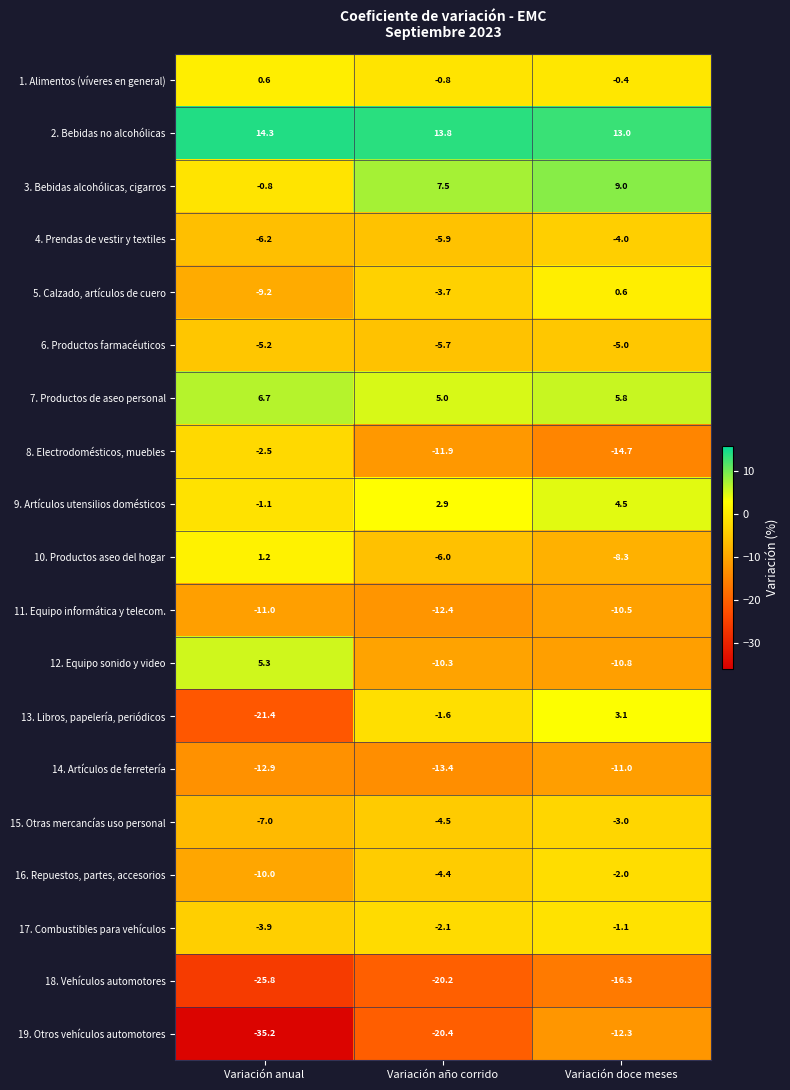

What is the difference between the maximum and second lowest values in the 12. Equipo sonido y video series?

15.6